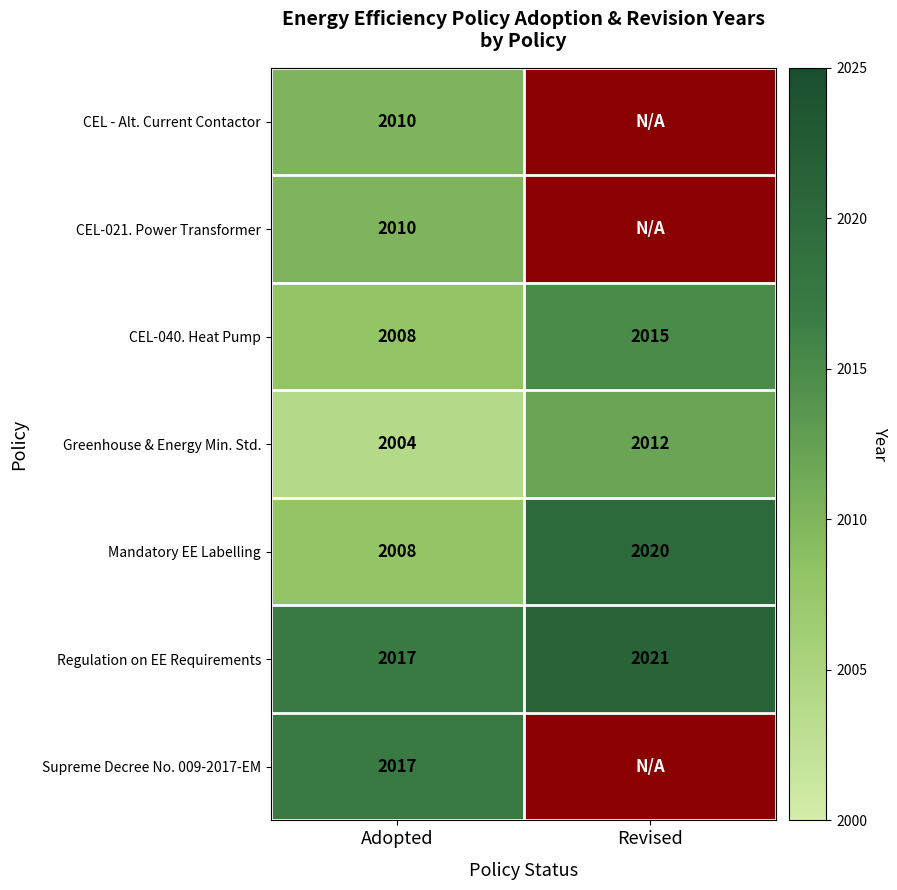

True or false: Regulation on EE Requirements has a value of 2017 at Adopted.

True